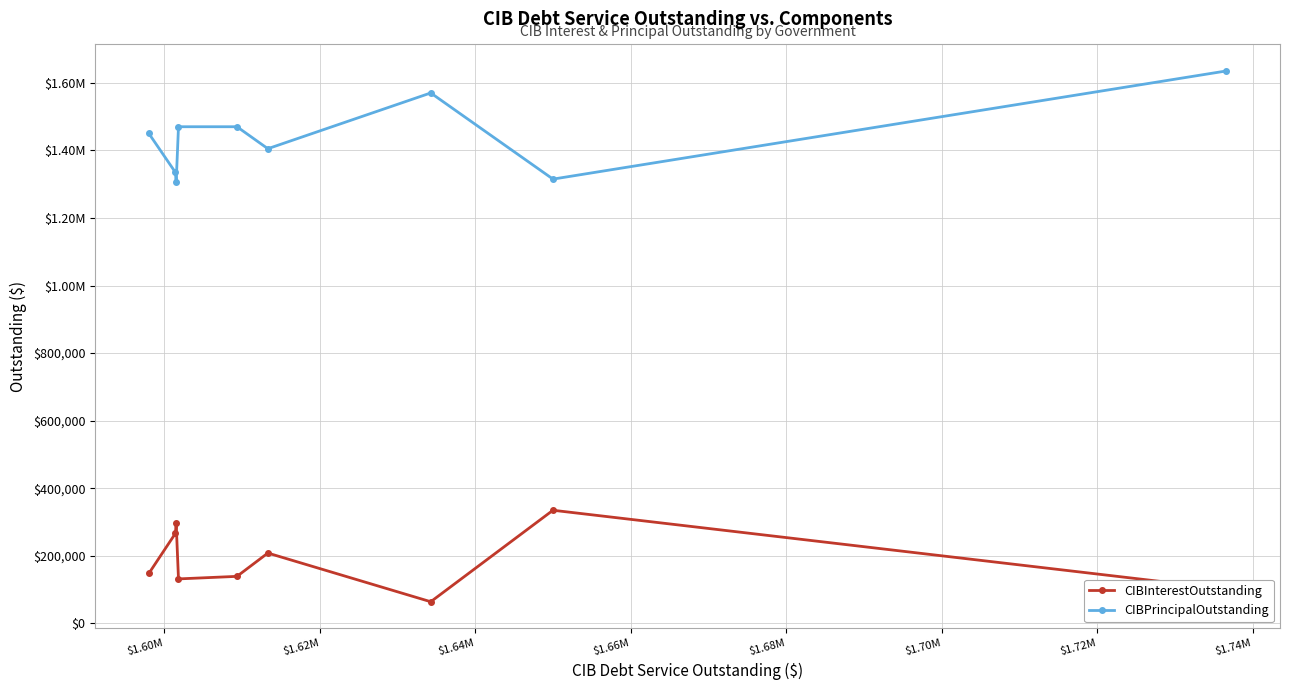

What is the label of the 1st point from the right?

$1.74M